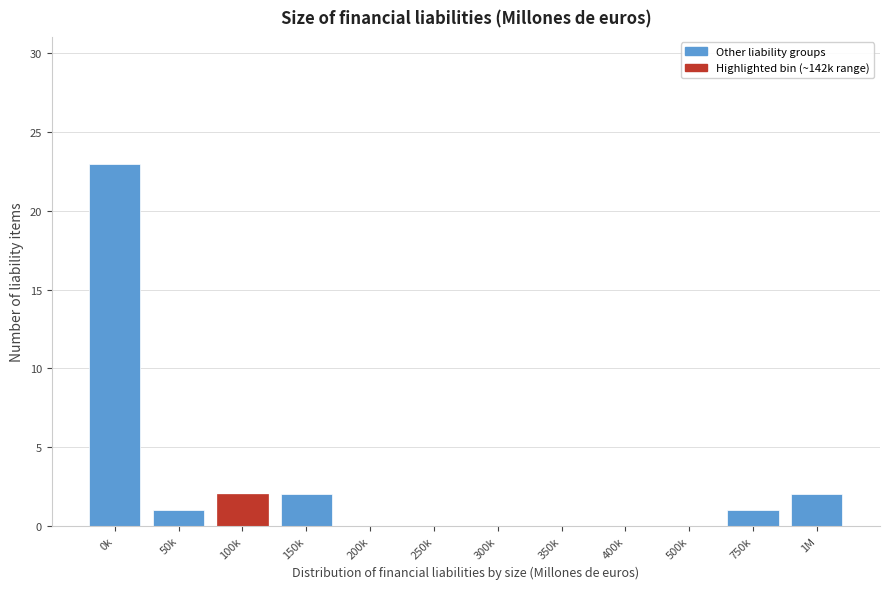

Reading left to right, extract all data points from this chart.

0k=23	50k=1	100k=2	150k=2	200k=0	250k=0	300k=0	350k=0	400k=0	500k=0	750k=1	1M=2